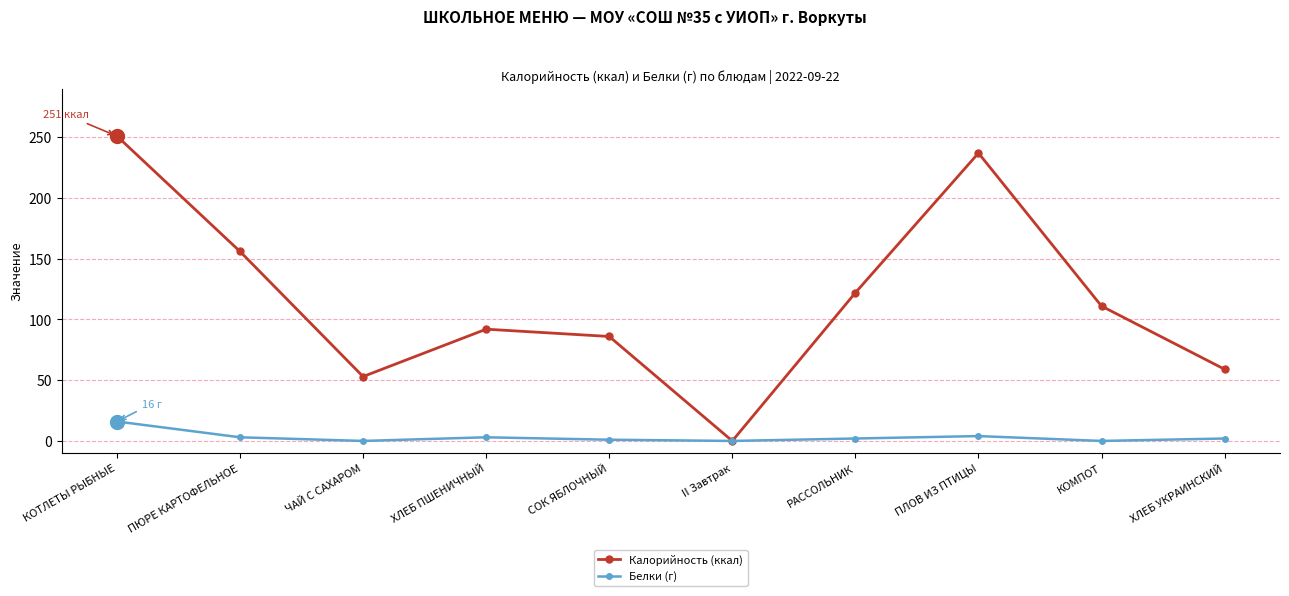

Is the value of Белки (г) at ЧАЙ С САХАРОМ greater than the value of Калорийность (ккал) at ПЮРЕ КАРТОФЕЛЬНОЕ?

No